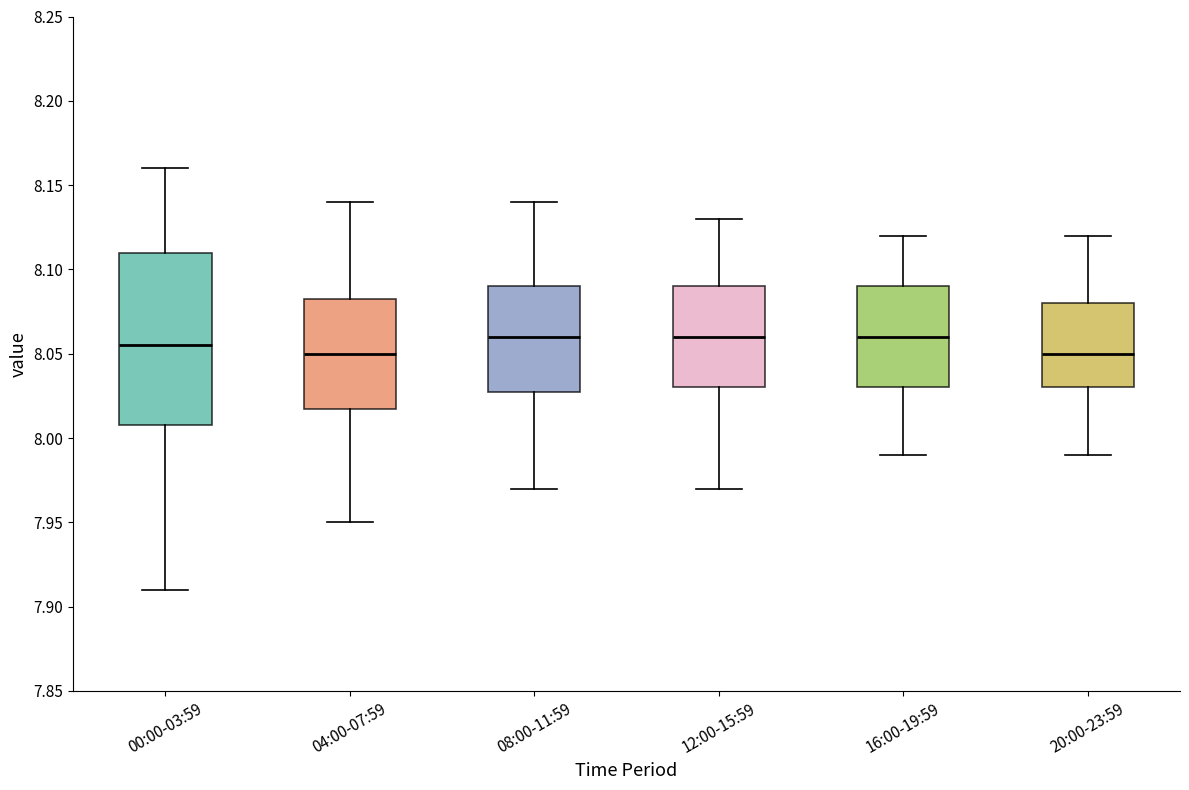

Reading left to right, read every box against the y-axis: the position of its median line, the range the box covers, and the ends of its whiskers. The values are not printed on the chart, so give them approximately, as read against the axis.

00:00-03:59: median 8.055, box 8.010 to 8.110, whiskers 7.910 to 8.160
04:00-07:59: median 8.050, box 8.020 to 8.085, whiskers 7.950 to 8.140
08:00-11:59: median 8.060, box 8.030 to 8.090, whiskers 7.970 to 8.140
12:00-15:59: median 8.060, box 8.030 to 8.090, whiskers 7.970 to 8.130
16:00-19:59: median 8.060, box 8.030 to 8.090, whiskers 7.990 to 8.120
20:00-23:59: median 8.050, box 8.030 to 8.080, whiskers 7.990 to 8.120